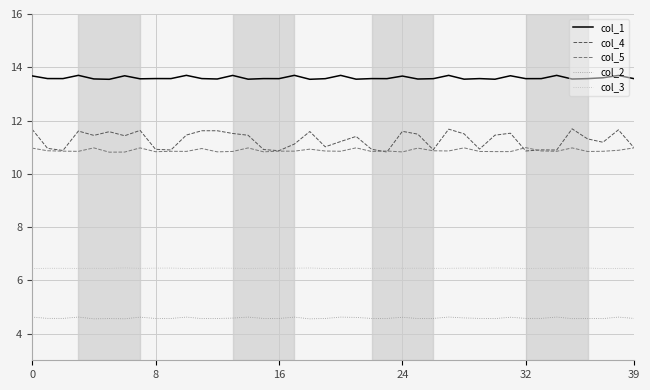

Which series has the largest range (max minus min)?

col_4